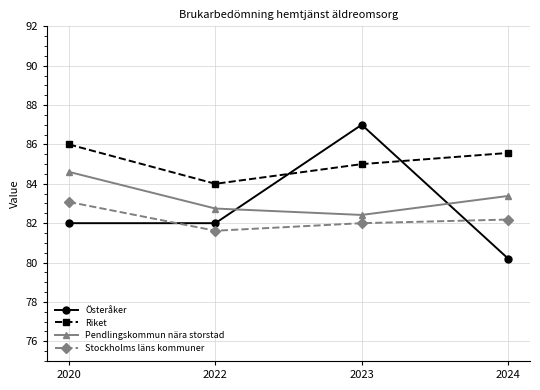

At which label does Pendlingskommun nära storstad reach its peak?

2020